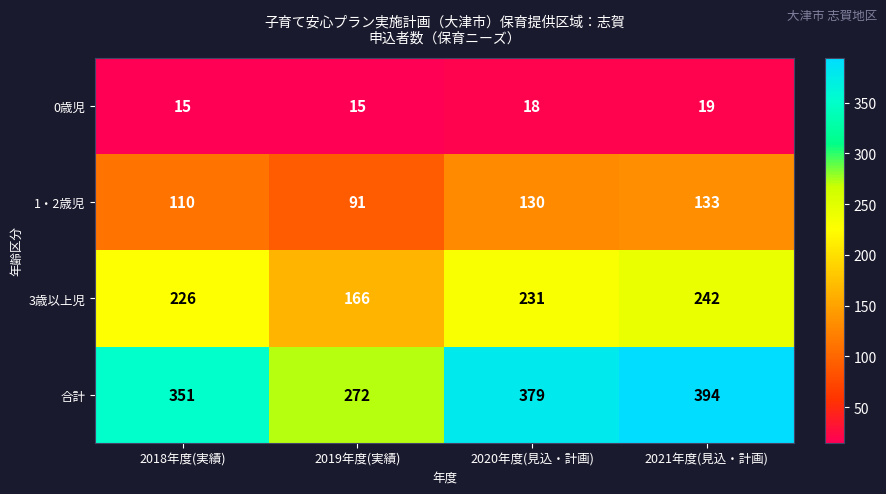

What is the minimum value shown in the chart?

15